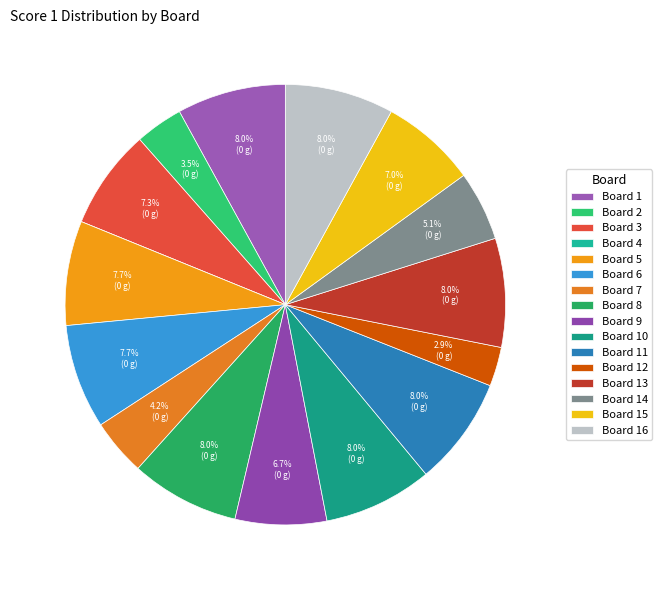

Does any single category account for the majority?

No